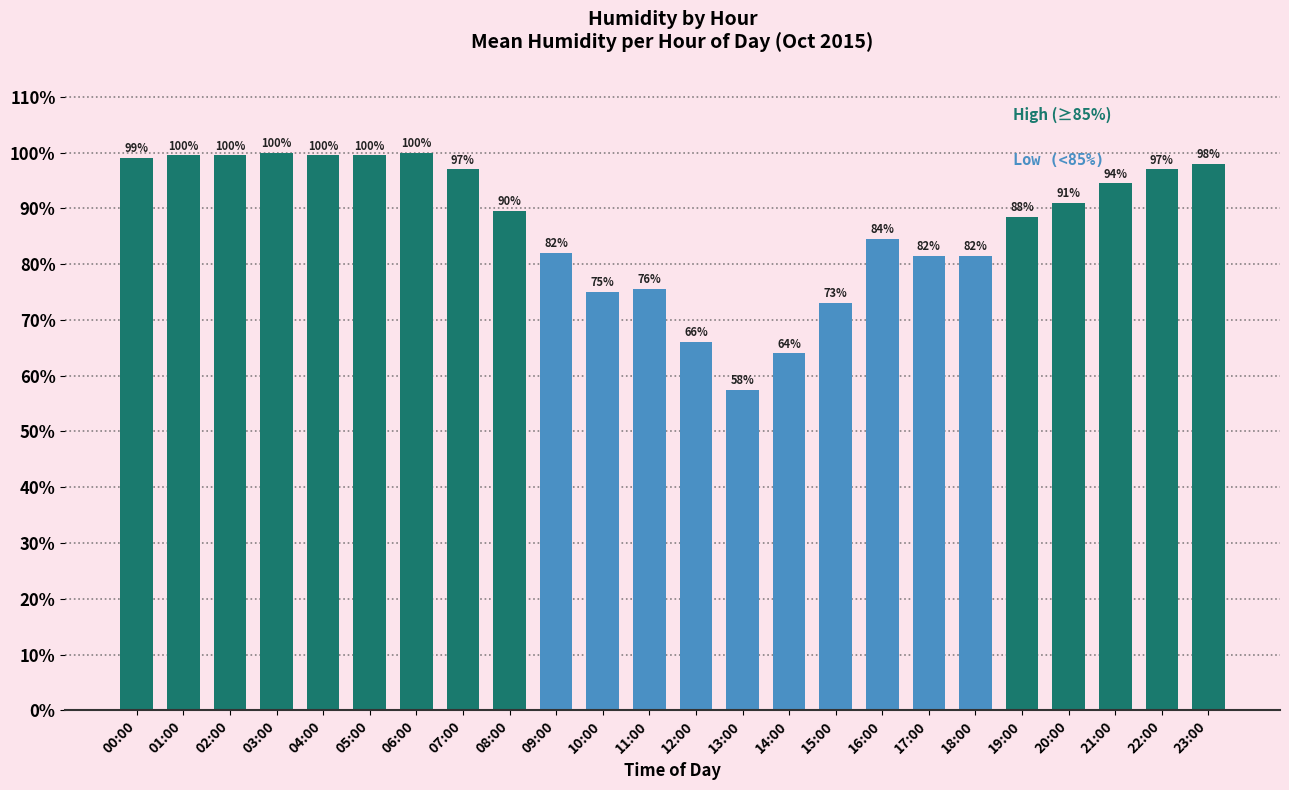

What is the approximate value at 00:00?

99.0